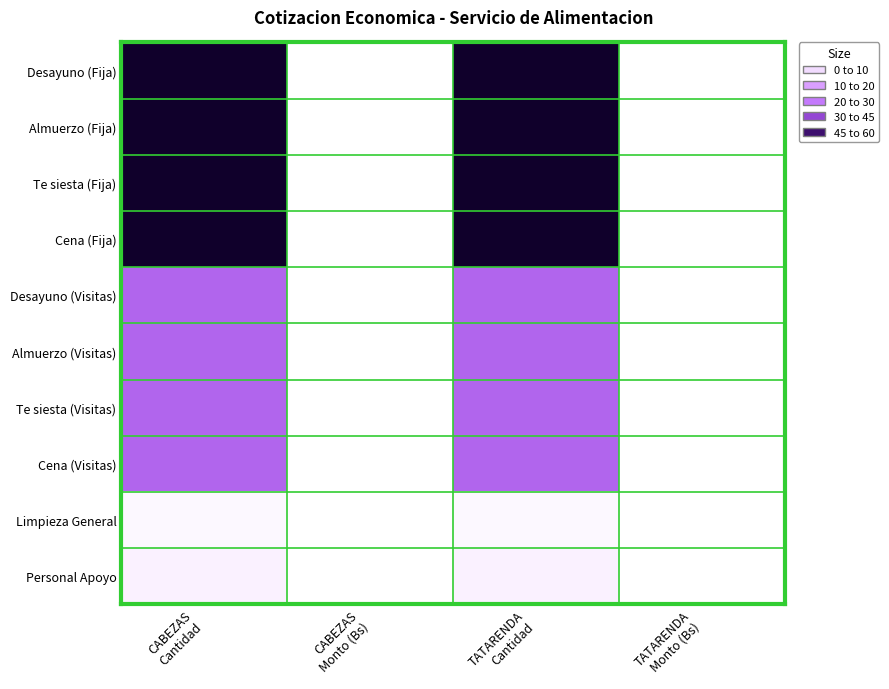

Reading left to right, what are all the values shown in this chart?

Desayuno (Fija): CABEZAS
Cantidad=60	CABEZAS
Monto (Bs)=0	TATARENDA
Cantidad=60	TATARENDA
Monto (Bs)=0
Almuerzo (Fija): CABEZAS
Cantidad=60	CABEZAS
Monto (Bs)=0	TATARENDA
Cantidad=60	TATARENDA
Monto (Bs)=0
Te siesta (Fija): CABEZAS
Cantidad=60	CABEZAS
Monto (Bs)=0	TATARENDA
Cantidad=60	TATARENDA
Monto (Bs)=0
Cena (Fija): CABEZAS
Cantidad=60	CABEZAS
Monto (Bs)=0	TATARENDA
Cantidad=60	TATARENDA
Monto (Bs)=0
Desayuno (Visitas): CABEZAS
Cantidad=30	CABEZAS
Monto (Bs)=0	TATARENDA
Cantidad=30	TATARENDA
Monto (Bs)=0
Almuerzo (Visitas): CABEZAS
Cantidad=30	CABEZAS
Monto (Bs)=0	TATARENDA
Cantidad=30	TATARENDA
Monto (Bs)=0
Te siesta (Visitas): CABEZAS
Cantidad=30	CABEZAS
Monto (Bs)=0	TATARENDA
Cantidad=30	TATARENDA
Monto (Bs)=0
Cena (Visitas): CABEZAS
Cantidad=30	CABEZAS
Monto (Bs)=0	TATARENDA
Cantidad=30	TATARENDA
Monto (Bs)=0
Limpieza General: CABEZAS
Cantidad=1	CABEZAS
Monto (Bs)=0	TATARENDA
Cantidad=1	TATARENDA
Monto (Bs)=0
Personal Apoyo: CABEZAS
Cantidad=2	CABEZAS
Monto (Bs)=0	TATARENDA
Cantidad=2	TATARENDA
Monto (Bs)=0